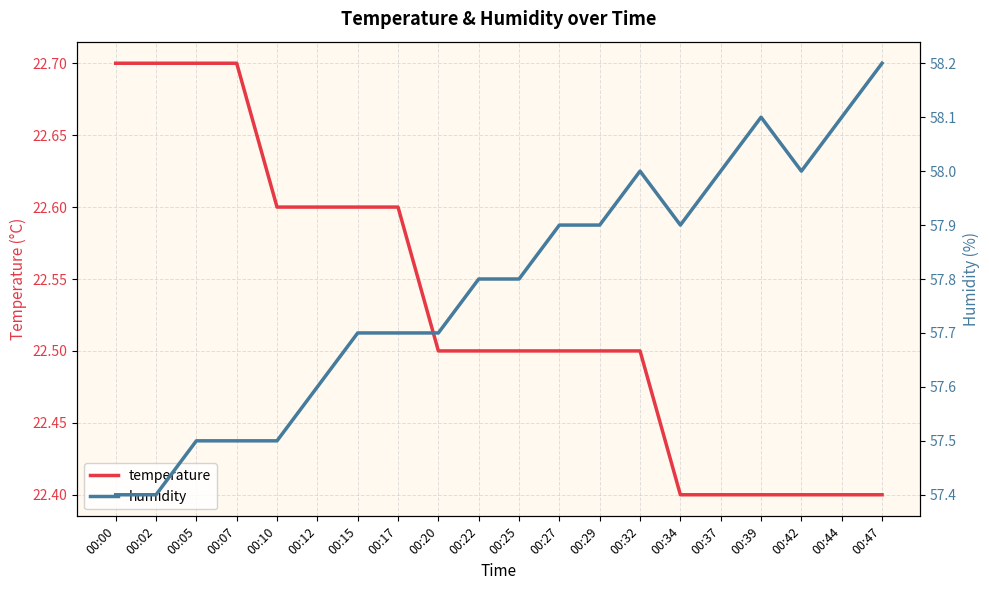

Which series has the largest total across all categories?

humidity